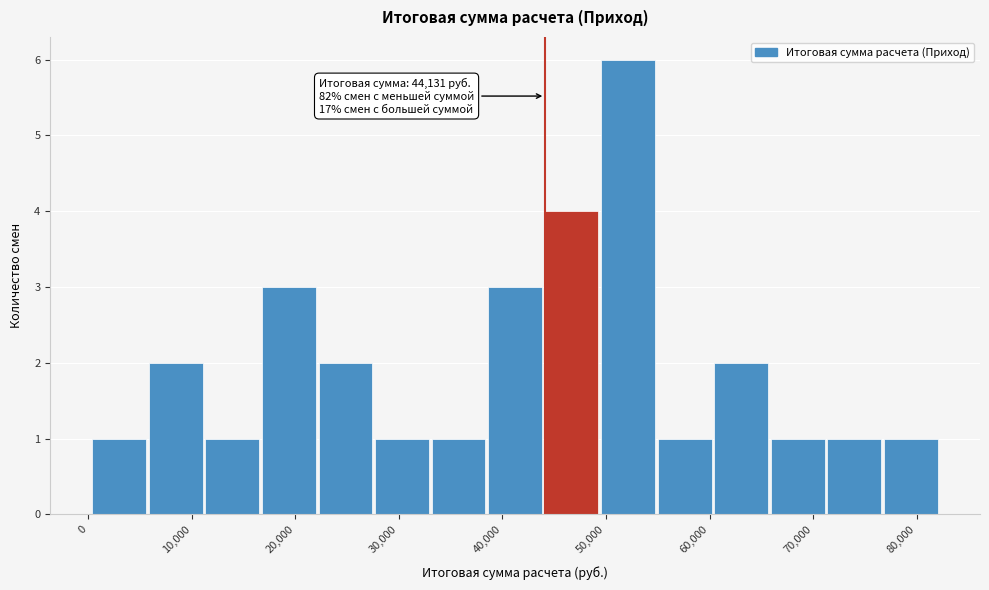

Which range on the x-axis has the tallest bar?

50000 to 55000